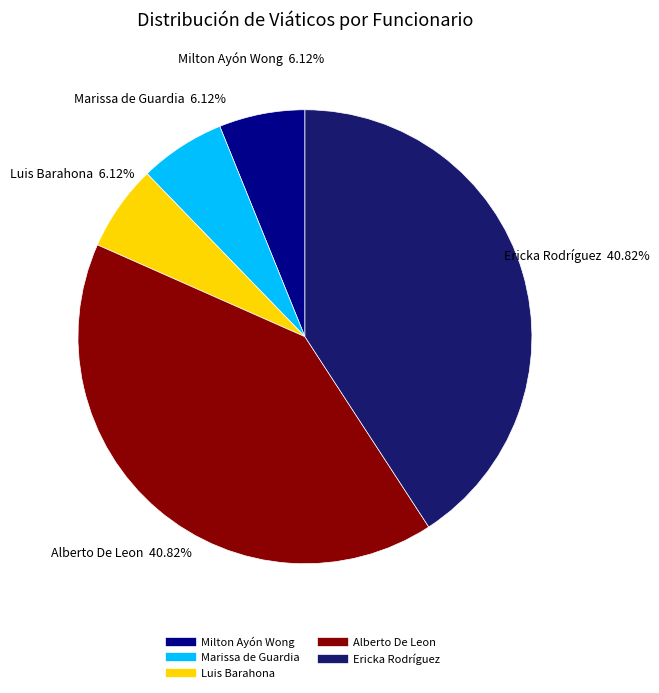

To the nearest percent, what portion does Alberto De Leon represent?

41%